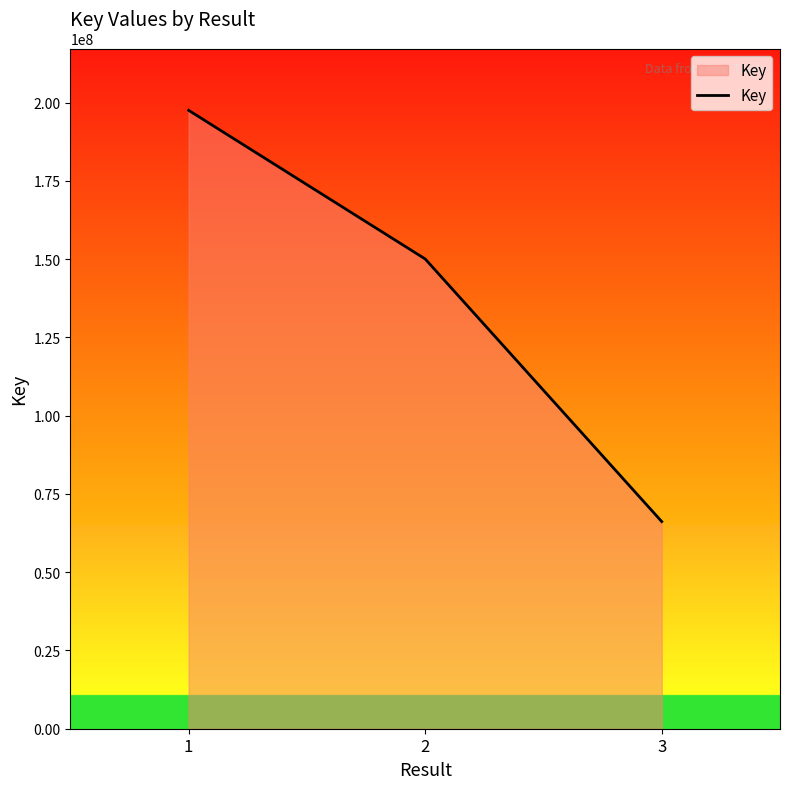

The chart shows a value of 89739320 at 3. True or false?

False